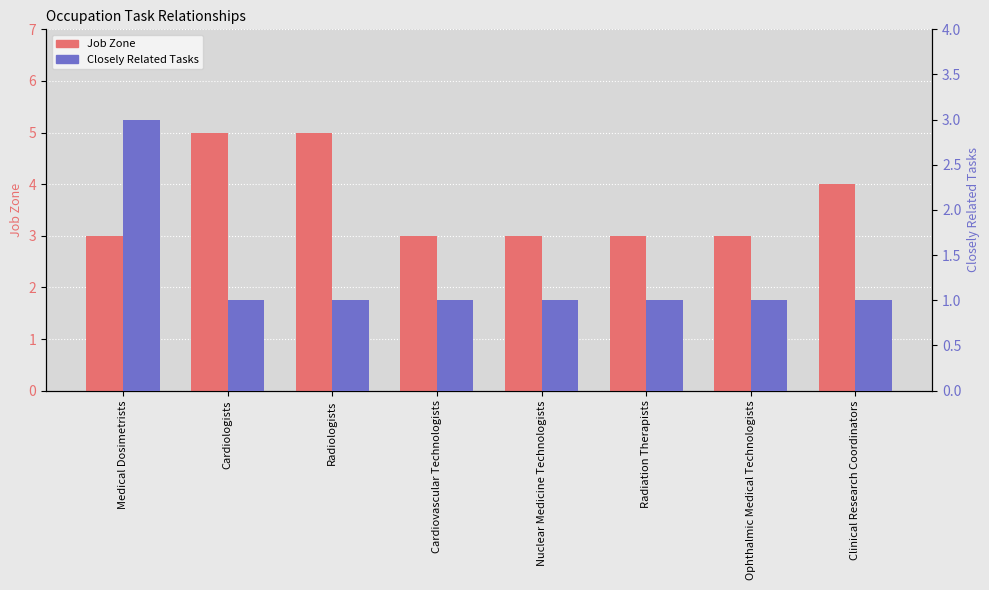

At Ophthalmic Medical Technologists, list the series in order from largest to smallest.

Job Zone, Closely Related Tasks